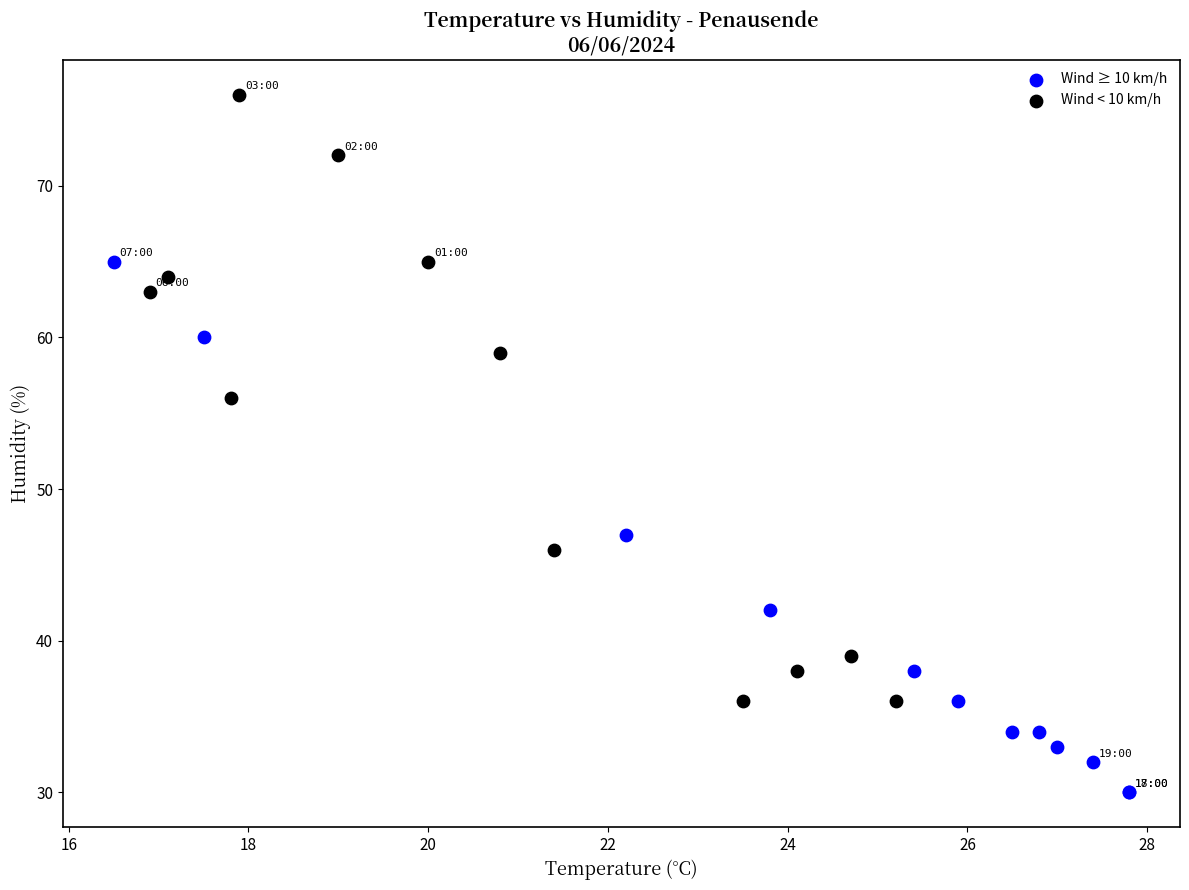

Which series has the largest Y range (max minus min)?

Wind < 10 km/h